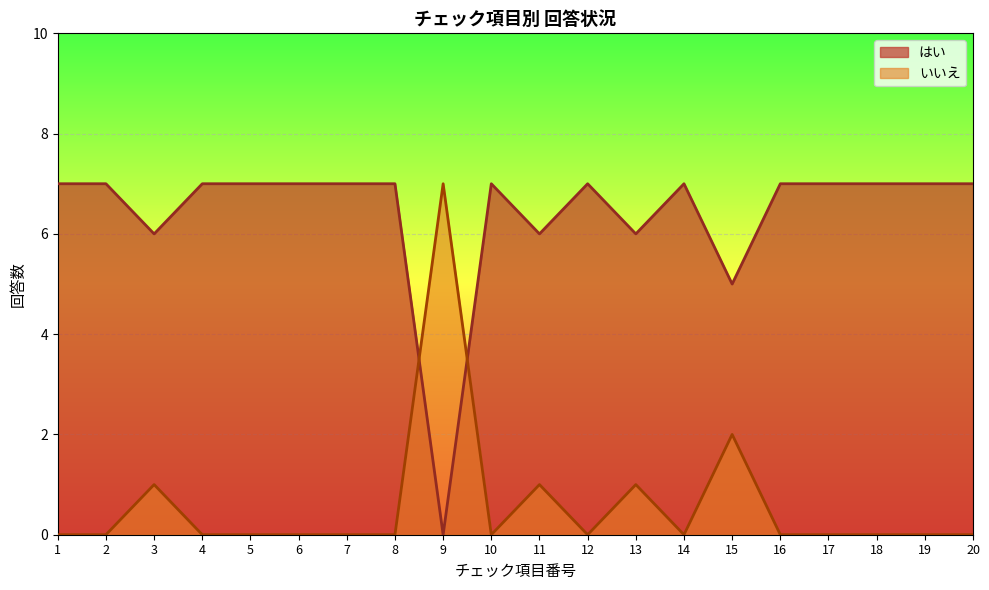

How many lines are shown in the chart?

2